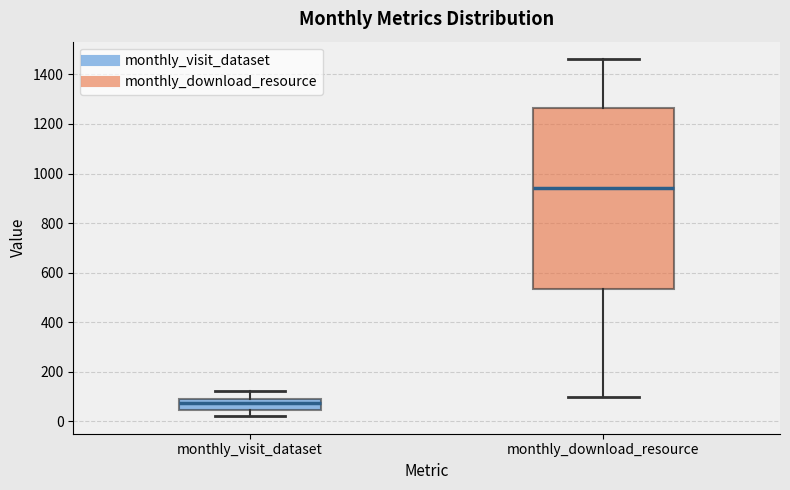

Reading left to right, transcribe this box plot: for each box, give where its median line is, the range the box spans, and where its two whiskers end, as read against the y-axis. The values are not printed on the chart, so give them approximately, as read against the axis.

monthly_visit_dataset: median 80 (just below the box's upper edge), box 40 to 80, whiskers 20 to 120
monthly_download_resource: median 940, box 540 to 1260, whiskers 100 to 1460